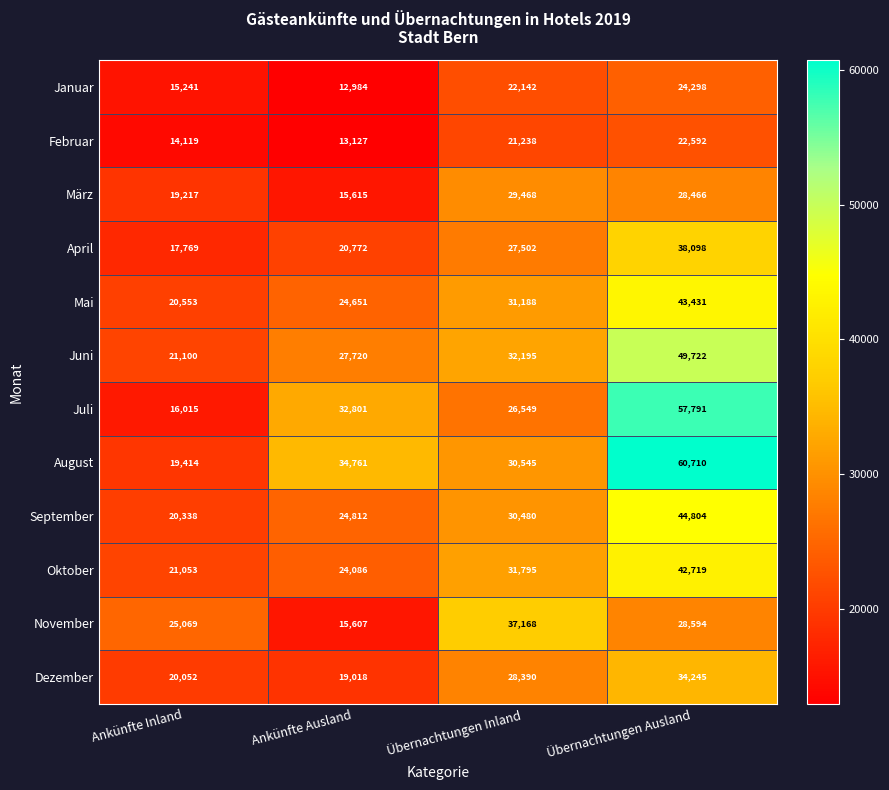

Is it true that Januar equals 24298 at Übernachtungen Ausland?

True